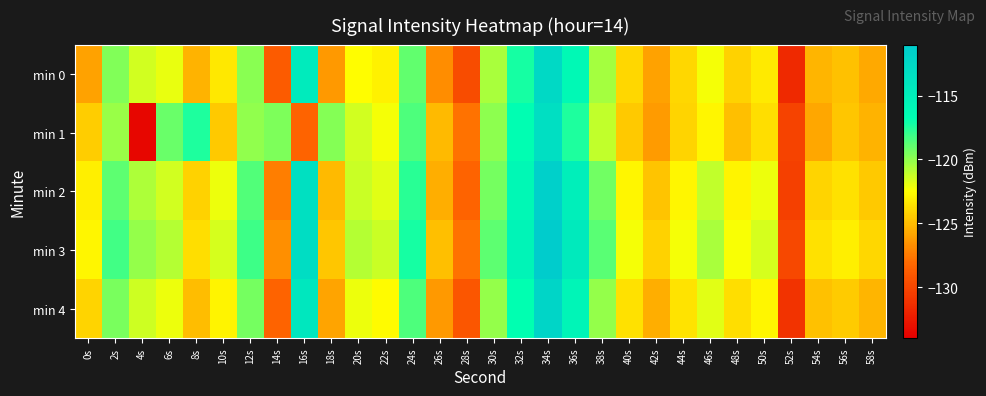

What is the maximum value shown in the chart?

-111.0